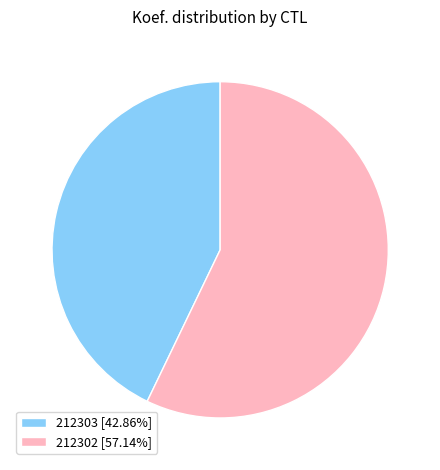

What is the ratio of the value at 212302 [57.14%] to the value at 212303 [42.86%]?

1.3